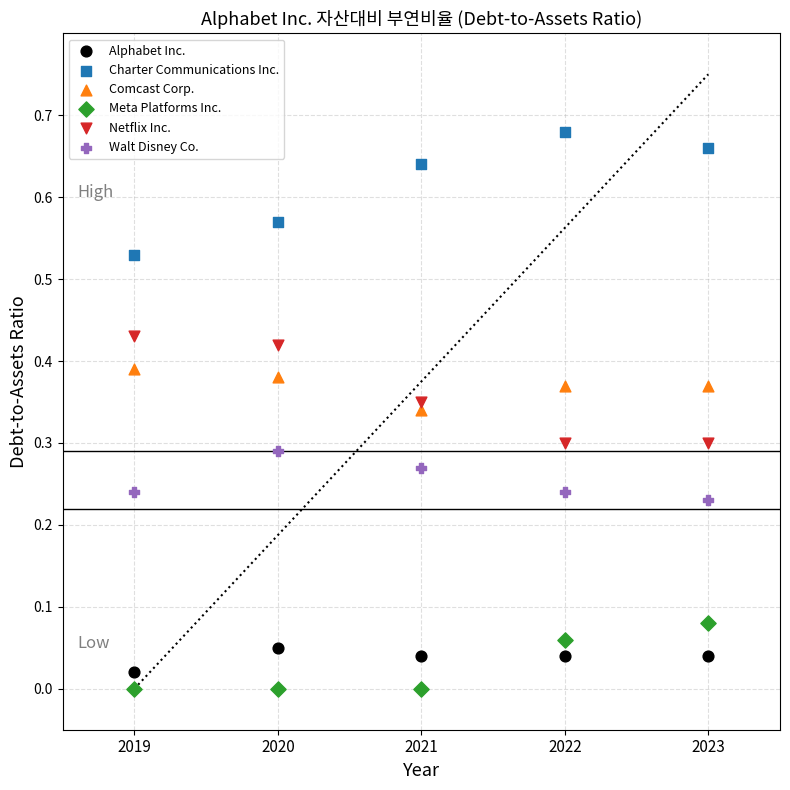

Which series reaches the maximum Y coordinate?

Charter Communications Inc.